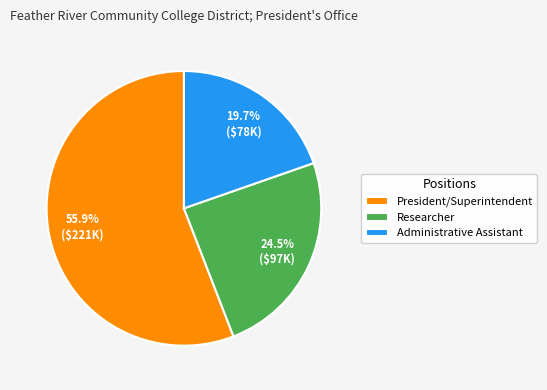

Combined, what portion of the pie is Researcher and President/Superintendent?

80.3%